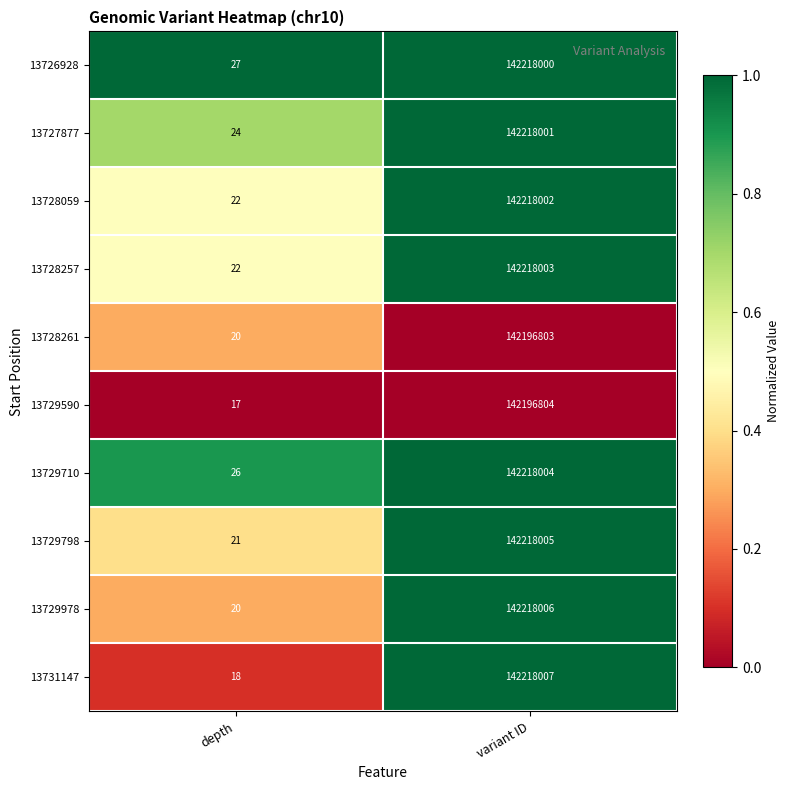

True or false: 13728261 has a value of 85953391 at variant ID.

False